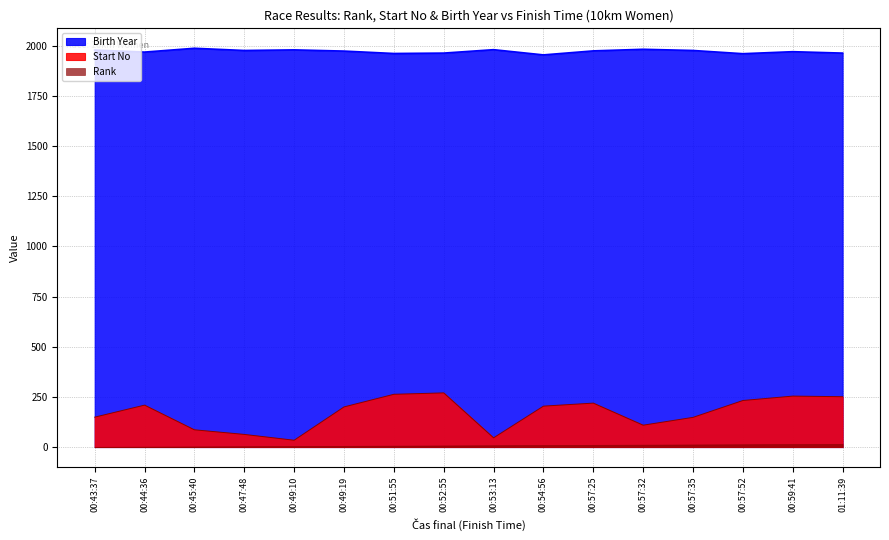

How many values in the Start No series exceed 204?

7